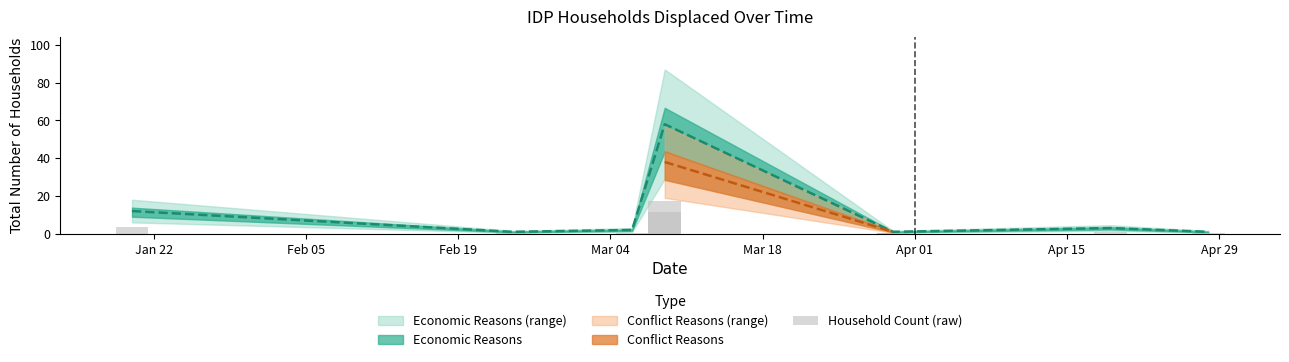

At which category does the chart reach its peak across all series?

Mar 04